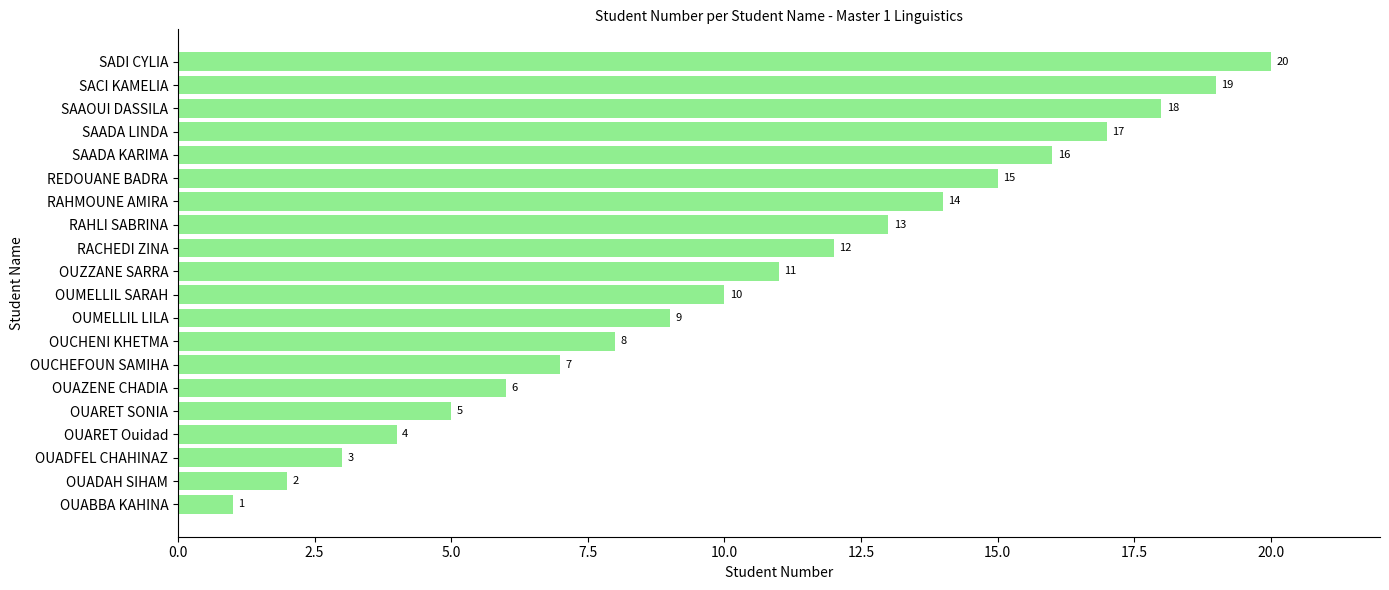

Is it true that the value at OUARET SONIA is 5?

True